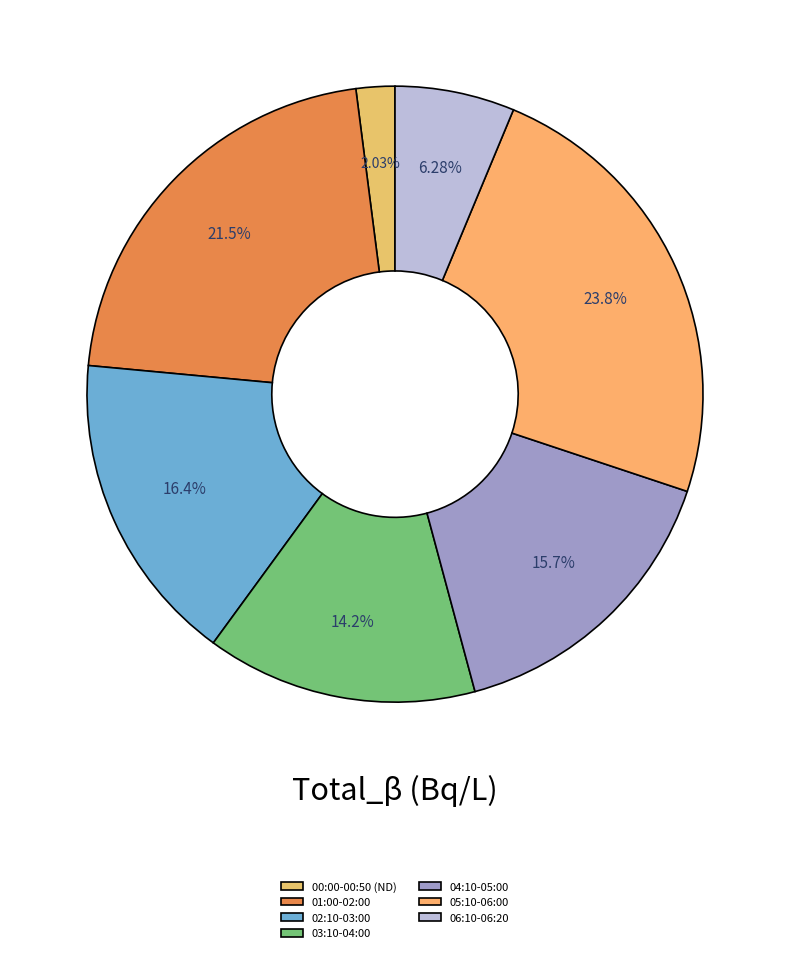

How many slices are in this pie chart?

7